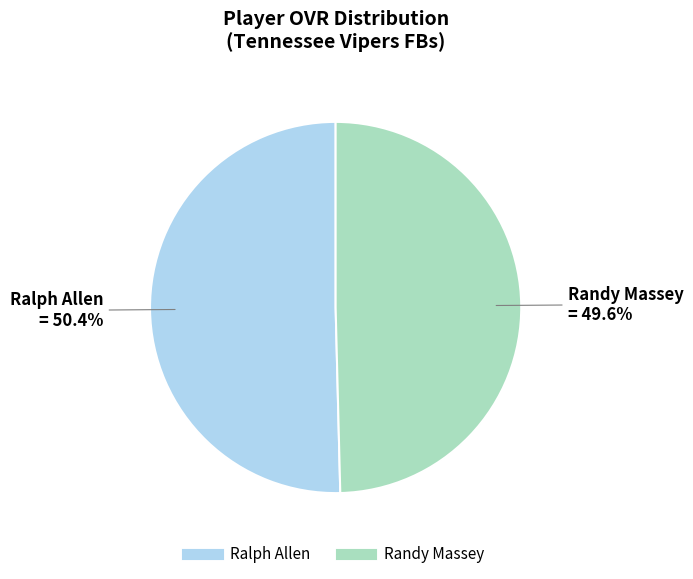

What percentage is the Ralph Allen slice, to the nearest percent?

50%